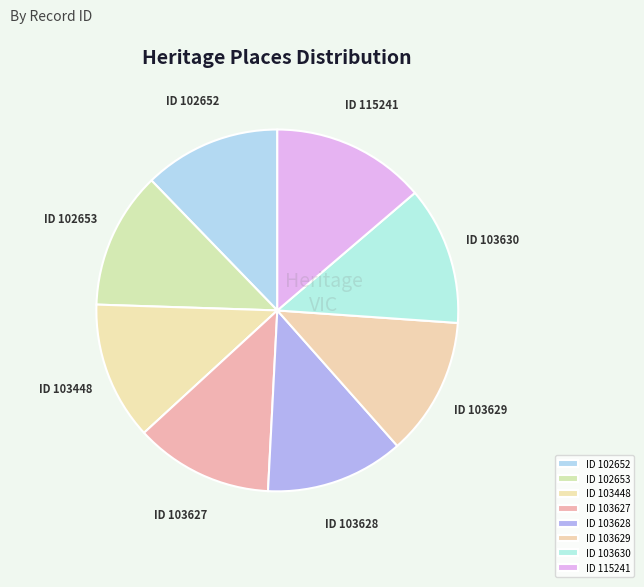

Does ID 103628 represent more than half of the total?

No